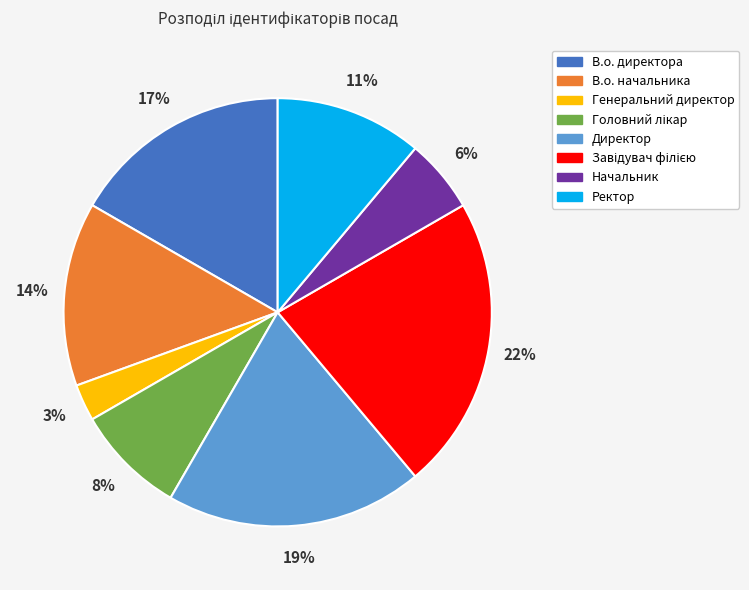

Combined, do В.о. начальника and Генеральний директор account for over 50%?

No